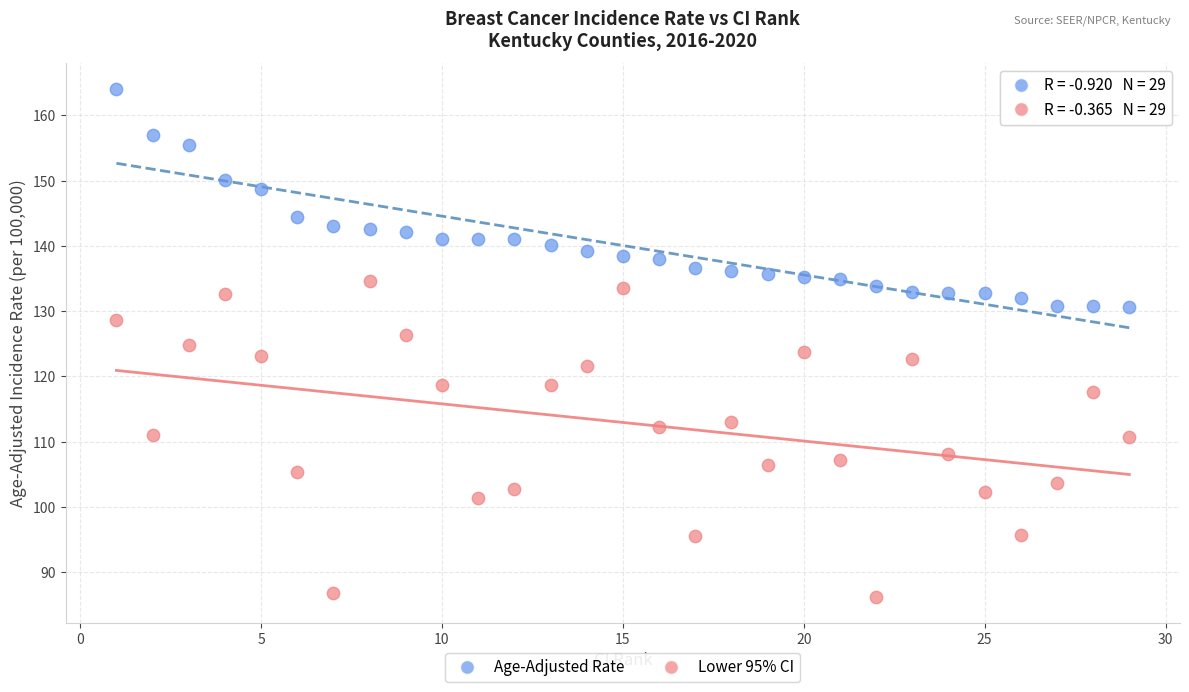

Which series reaches the maximum Y coordinate?

Age-Adjusted Rate